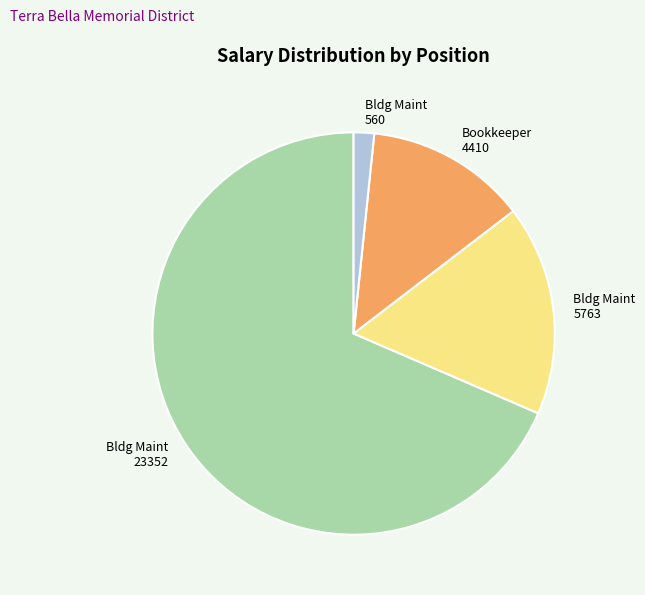

How many slices are in this pie chart?

4